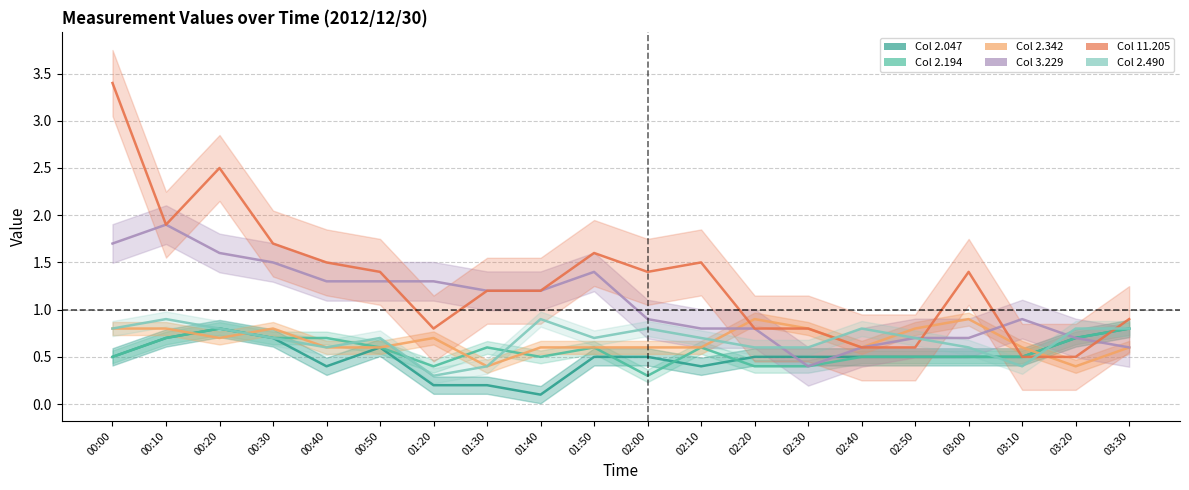

What are all the series names shown in the legend?

2.047, 2.194, 2.342, 3.229, 11.205, 2.490